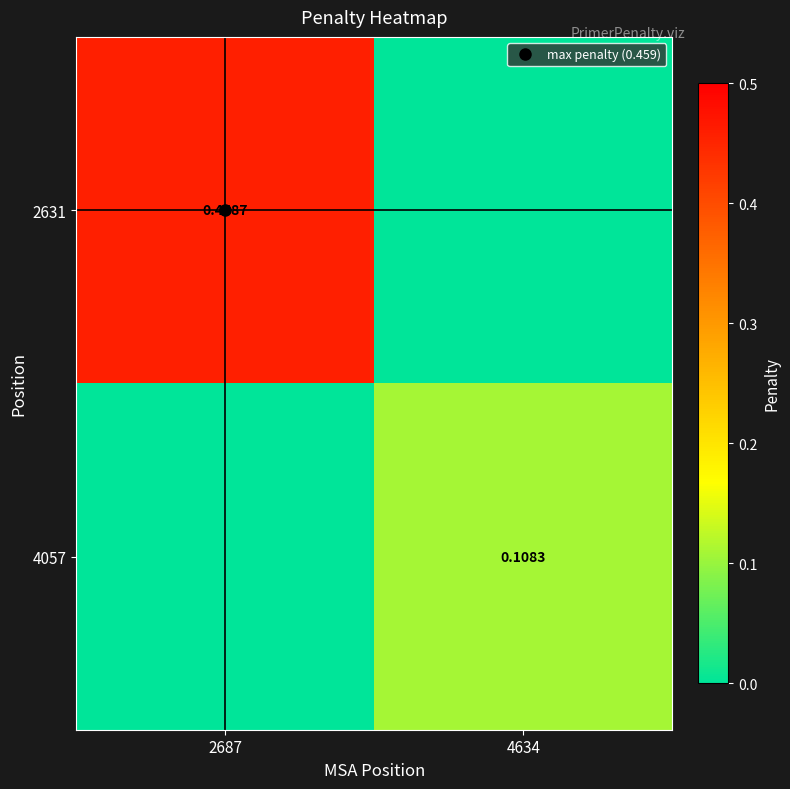

What is the sum of the 2631 values at 2687 and 4634?

0.5